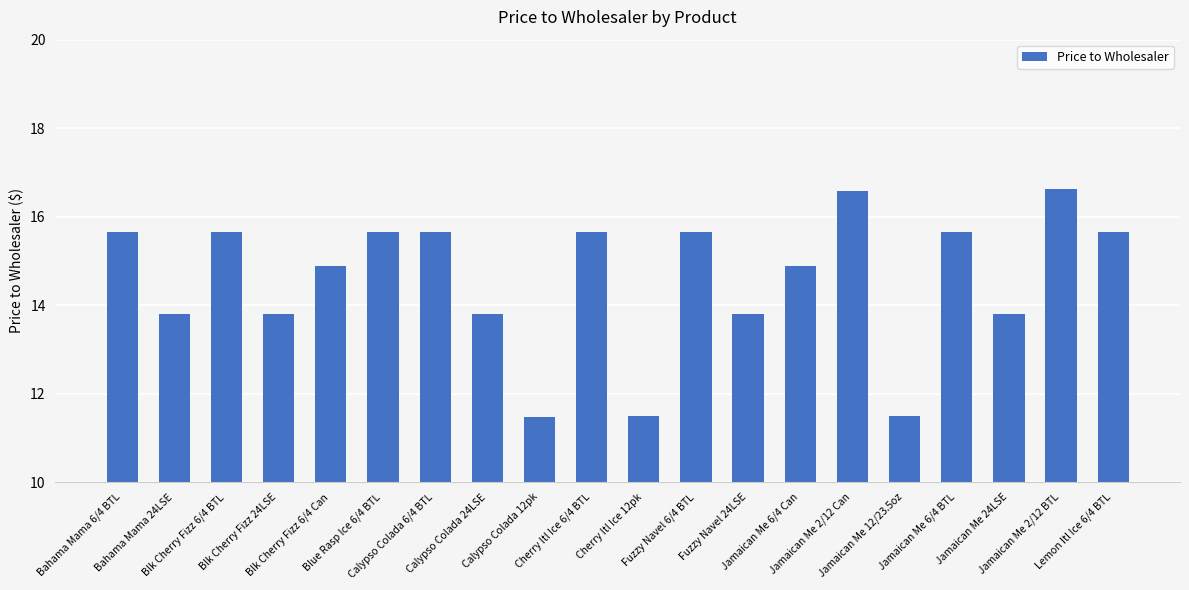

What is the greatest value displayed?

16.6